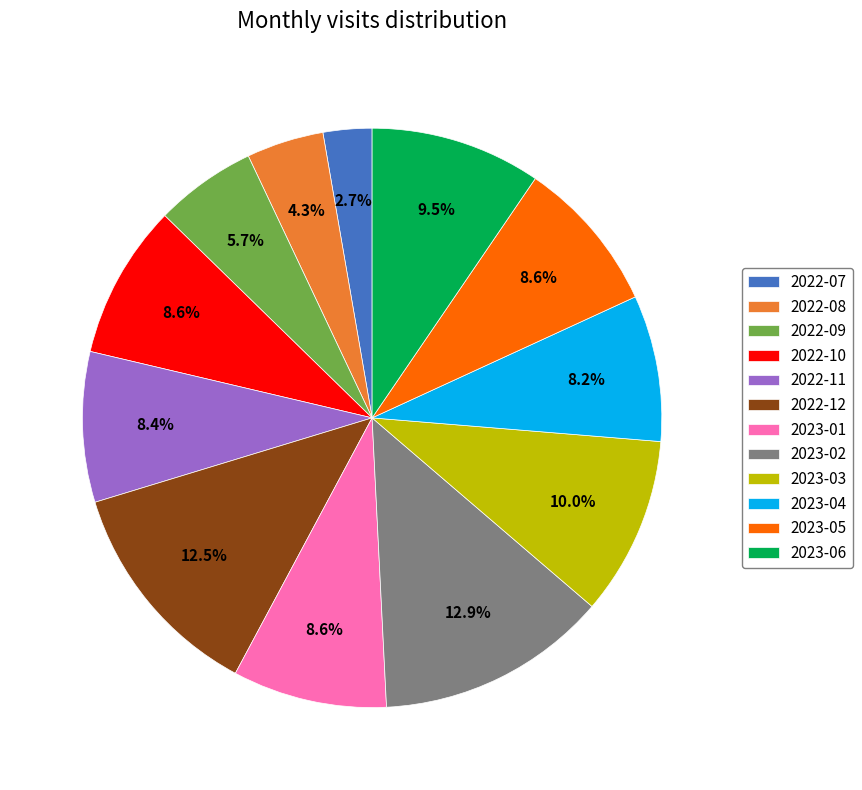

What is the total percentage of 2023-01 and 2022-10?

17.2%